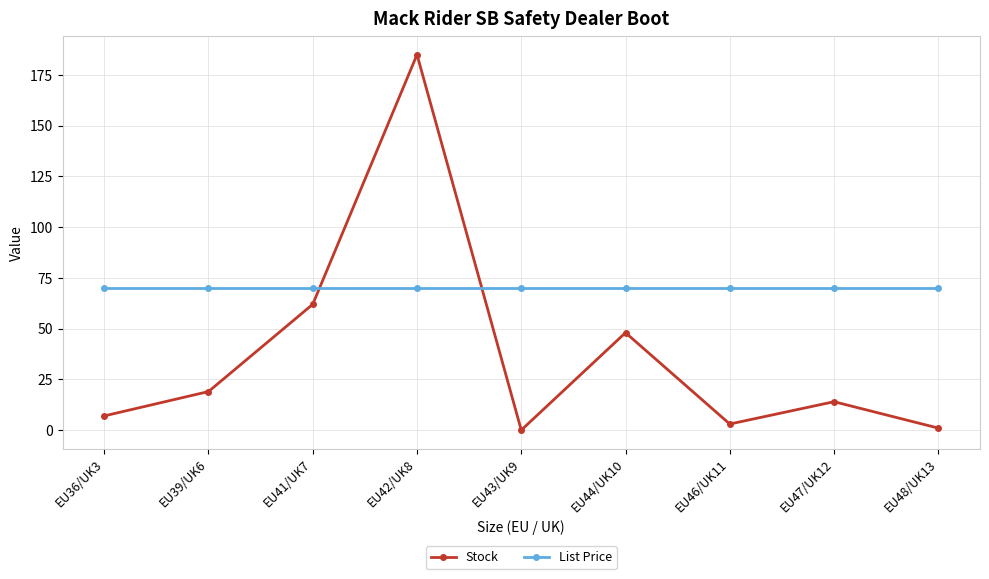

How many interior local valleys does the Stock series have?

2